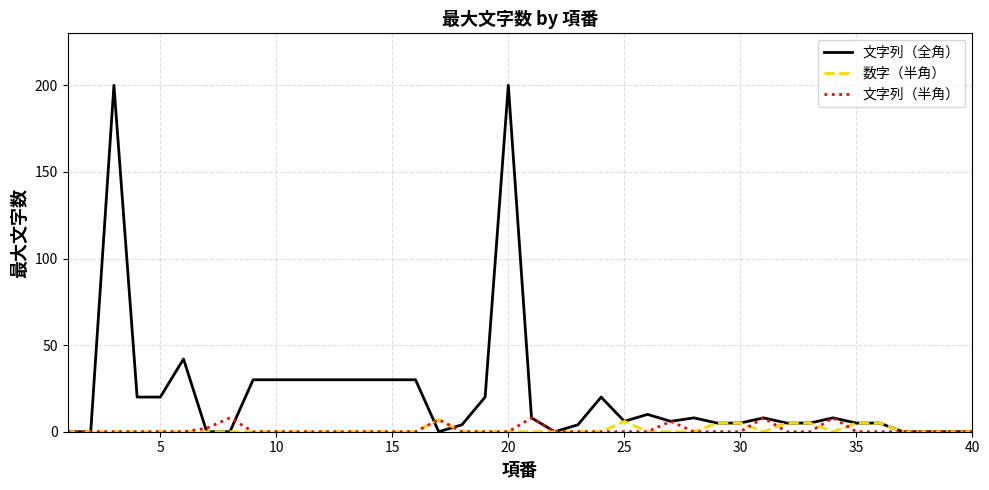

What are all the series names shown in the legend?

文字列（全角）, 数字（半角）, 文字列（半角）